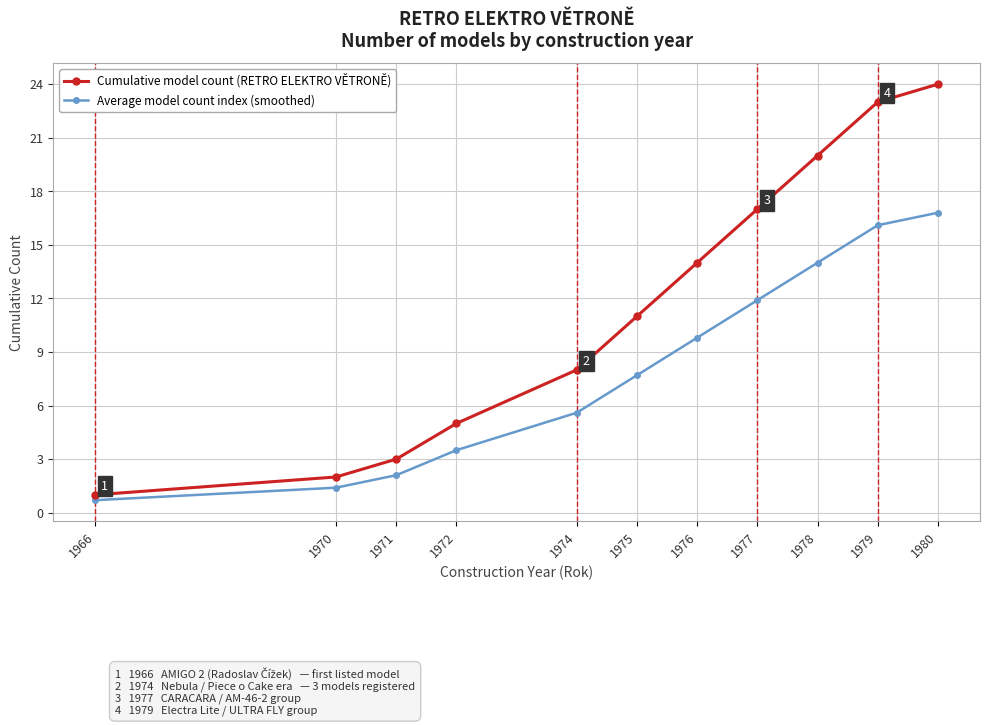

Rank the series by their maximum value, from highest to lowest.

Cumulative model count (RETRO ELEKTRO VĚTRONĚ), Average model count index (smoothed)